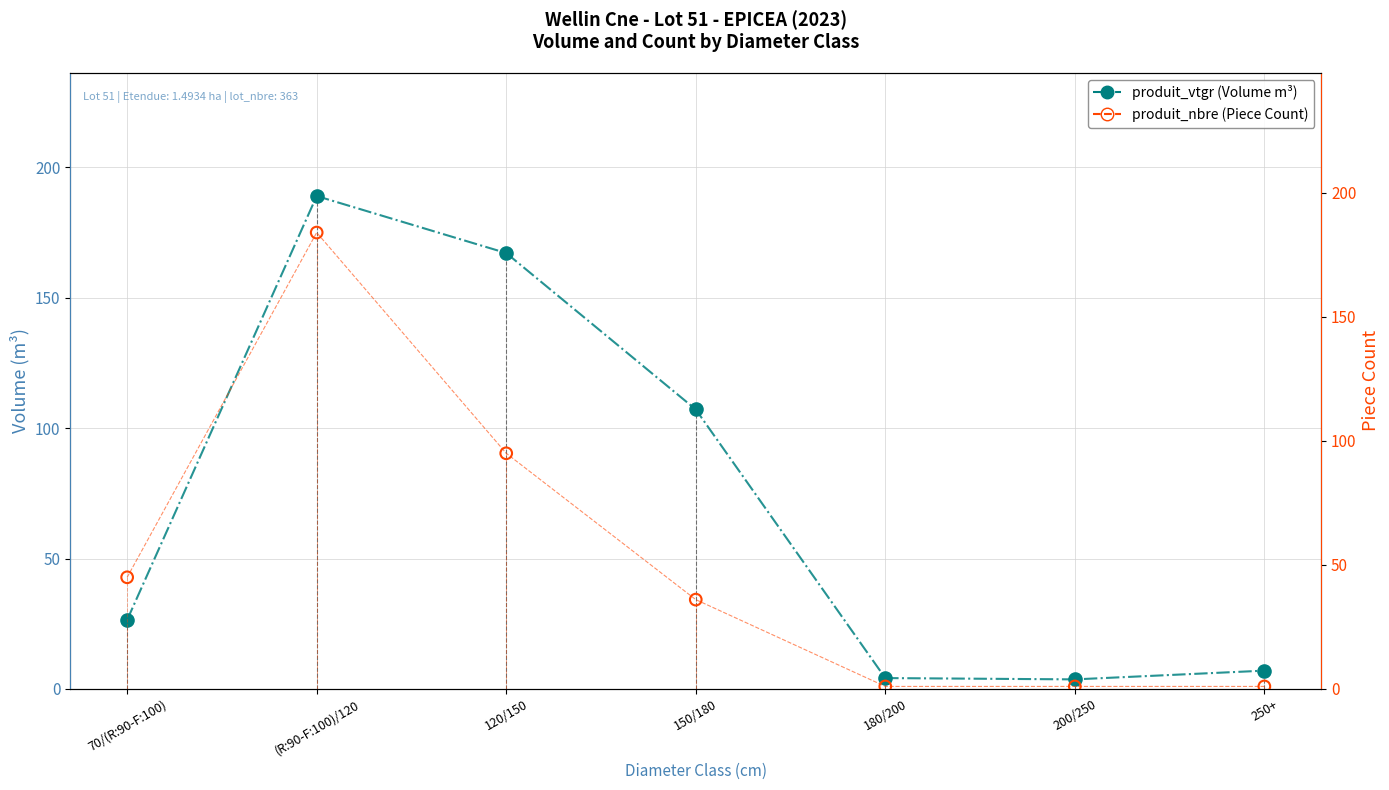

Which series has the widest spread of Y values?

produit_vtgr (Volume m³)